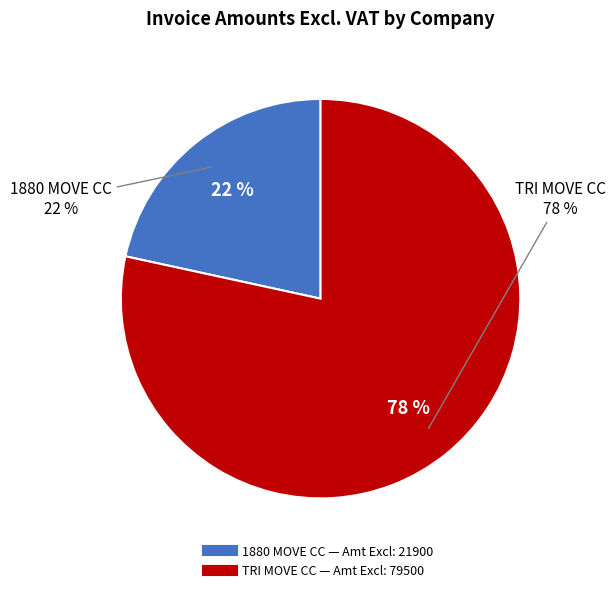

Which slice is the smallest?

1880 MOVE CC